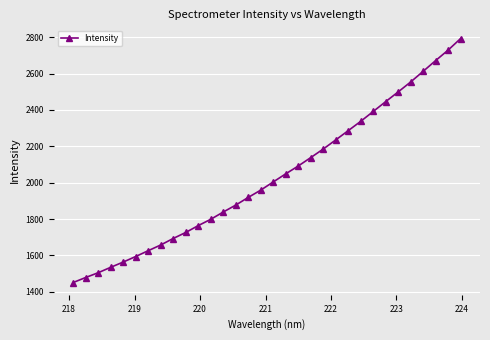

What is the minimum value shown in the chart?

1450.1